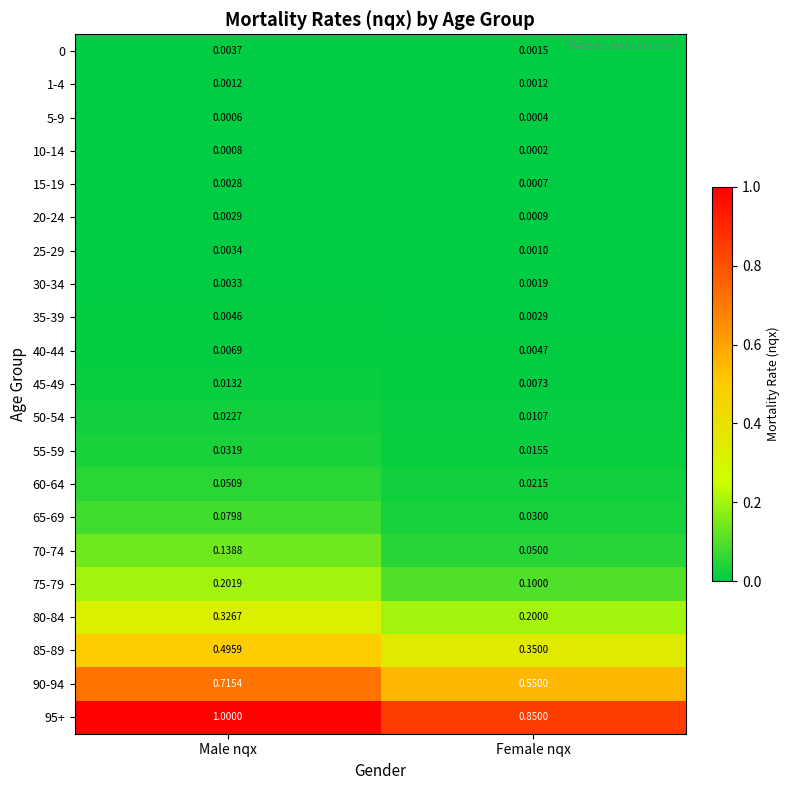

Rank the categories by 30-34 value from highest to lowest.

Male nqx, Female nqx